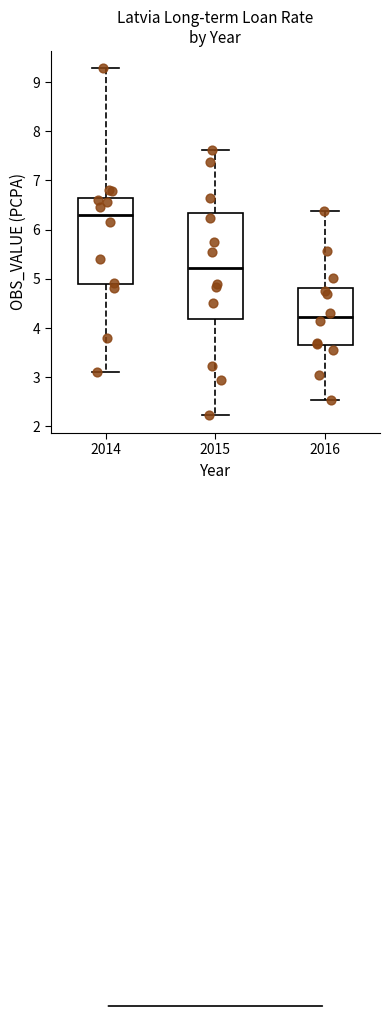

Where does the upper whisker of the box at x = 2016 end on the y-axis? The values are not printed on the chart, so give them approximately, as read against the axis.

6.4